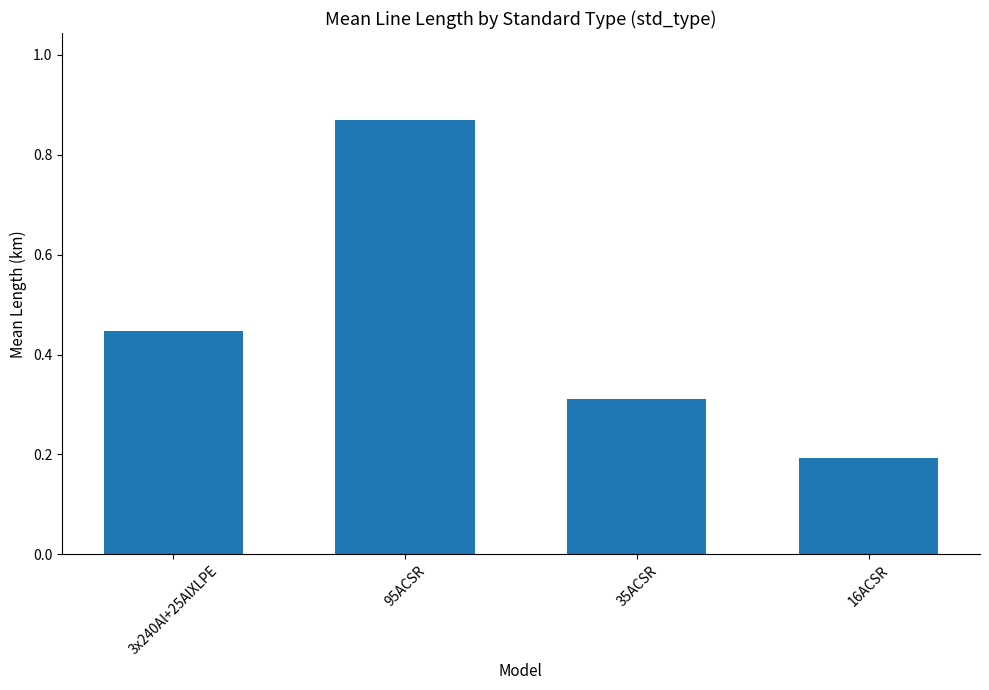

What is the change in value from 3x240Al+25AlXLPE to 35ACSR?

-0.1